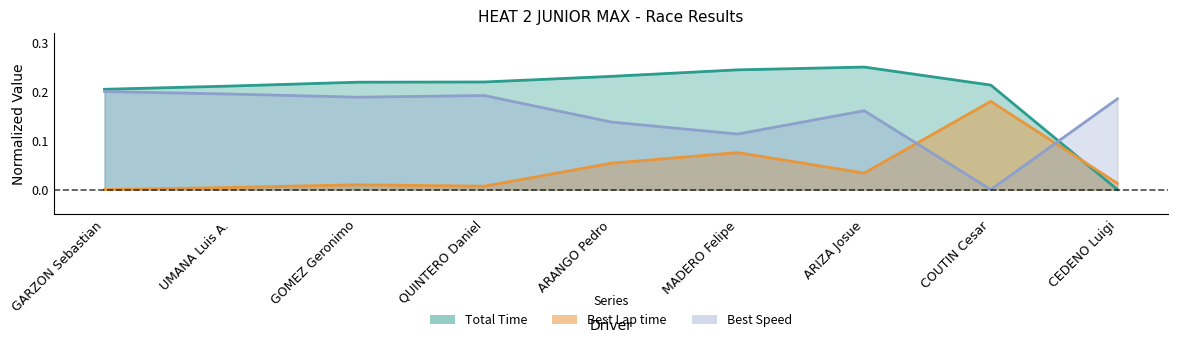

Reading left to right, what are all the values shown in this chart?

Total Time: GARZON Sebastian=0.2	UMANA Luis A.=0.2	GOMEZ Geronimo=0.2	QUINTERO Daniel=0.2	ARANGO Pedro=0.2	MADERO Felipe=0.2	ARIZA Josue=0.2	COUTIN Cesar=0.2	CEDENO Luigi=0.0
Best Lap time: GARZON Sebastian=0.0	UMANA Luis A.=0.0	GOMEZ Geronimo=0.0	QUINTERO Daniel=0.0	ARANGO Pedro=0.1	MADERO Felipe=0.1	ARIZA Josue=0.0	COUTIN Cesar=0.2	CEDENO Luigi=0.0
Best Speed: GARZON Sebastian=0.2	UMANA Luis A.=0.2	GOMEZ Geronimo=0.2	QUINTERO Daniel=0.2	ARANGO Pedro=0.1	MADERO Felipe=0.1	ARIZA Josue=0.2	COUTIN Cesar=0.0	CEDENO Luigi=0.2